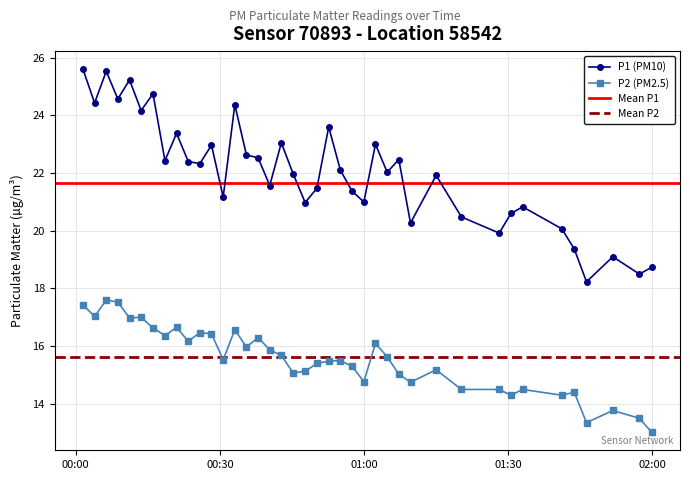

What is the value of the P1 (PM10) point at the 40th from the left?

18.7